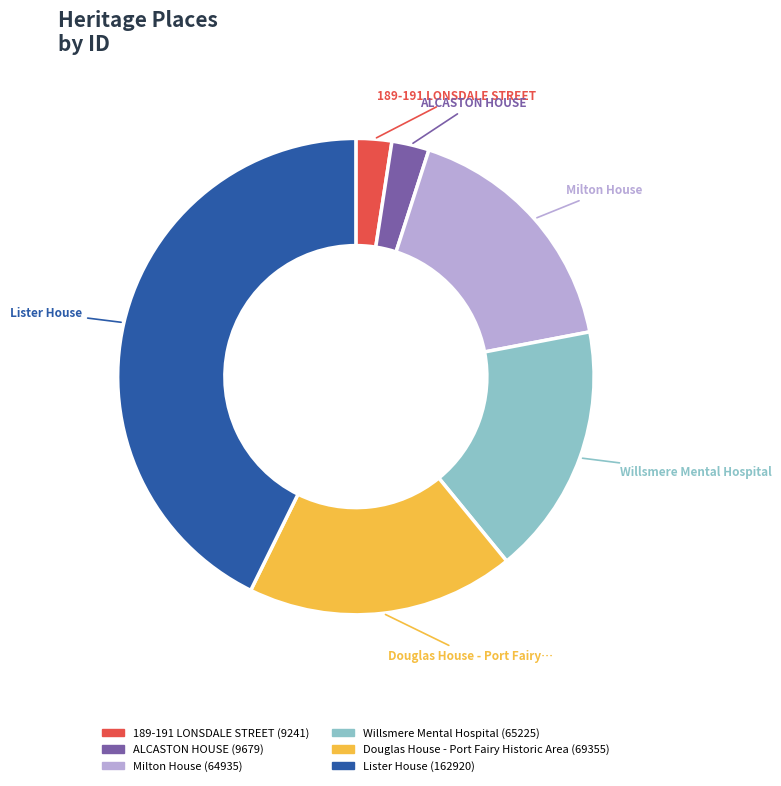

Is there any slice that represents more than half of the pie?

No